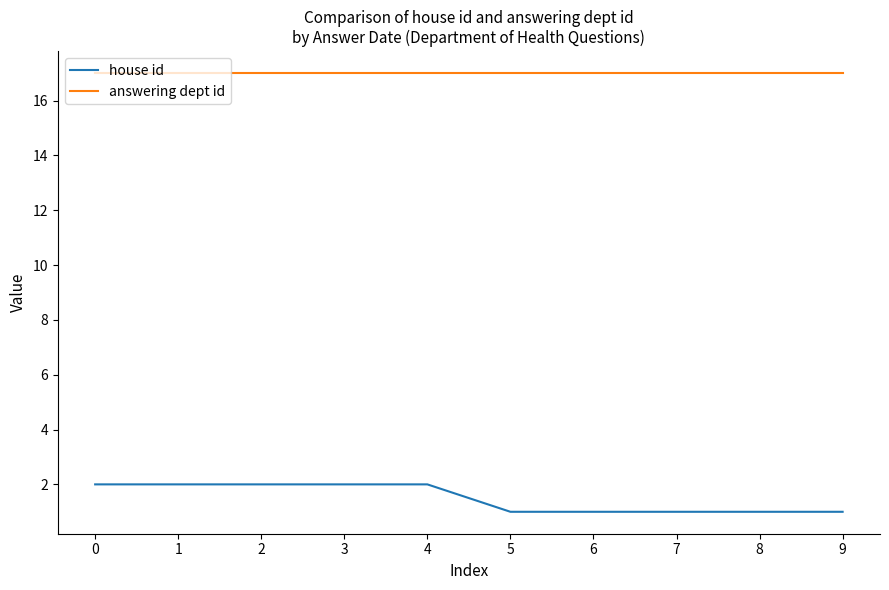

Rank the series at 4 from lowest to highest value.

house id, answering dept id